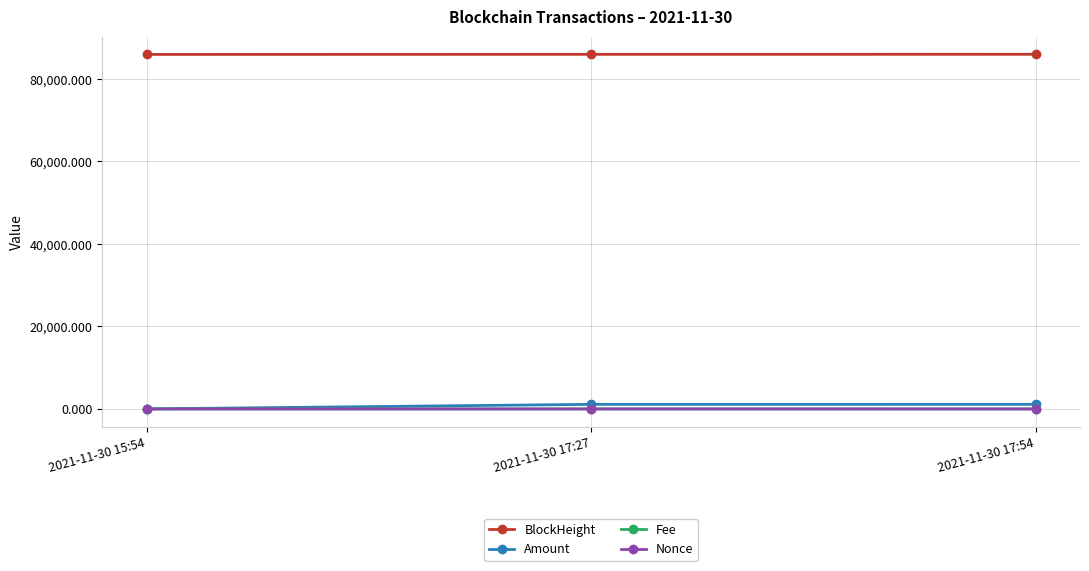

At which label is BlockHeight closest to 85943?

2021-11-30 17:27